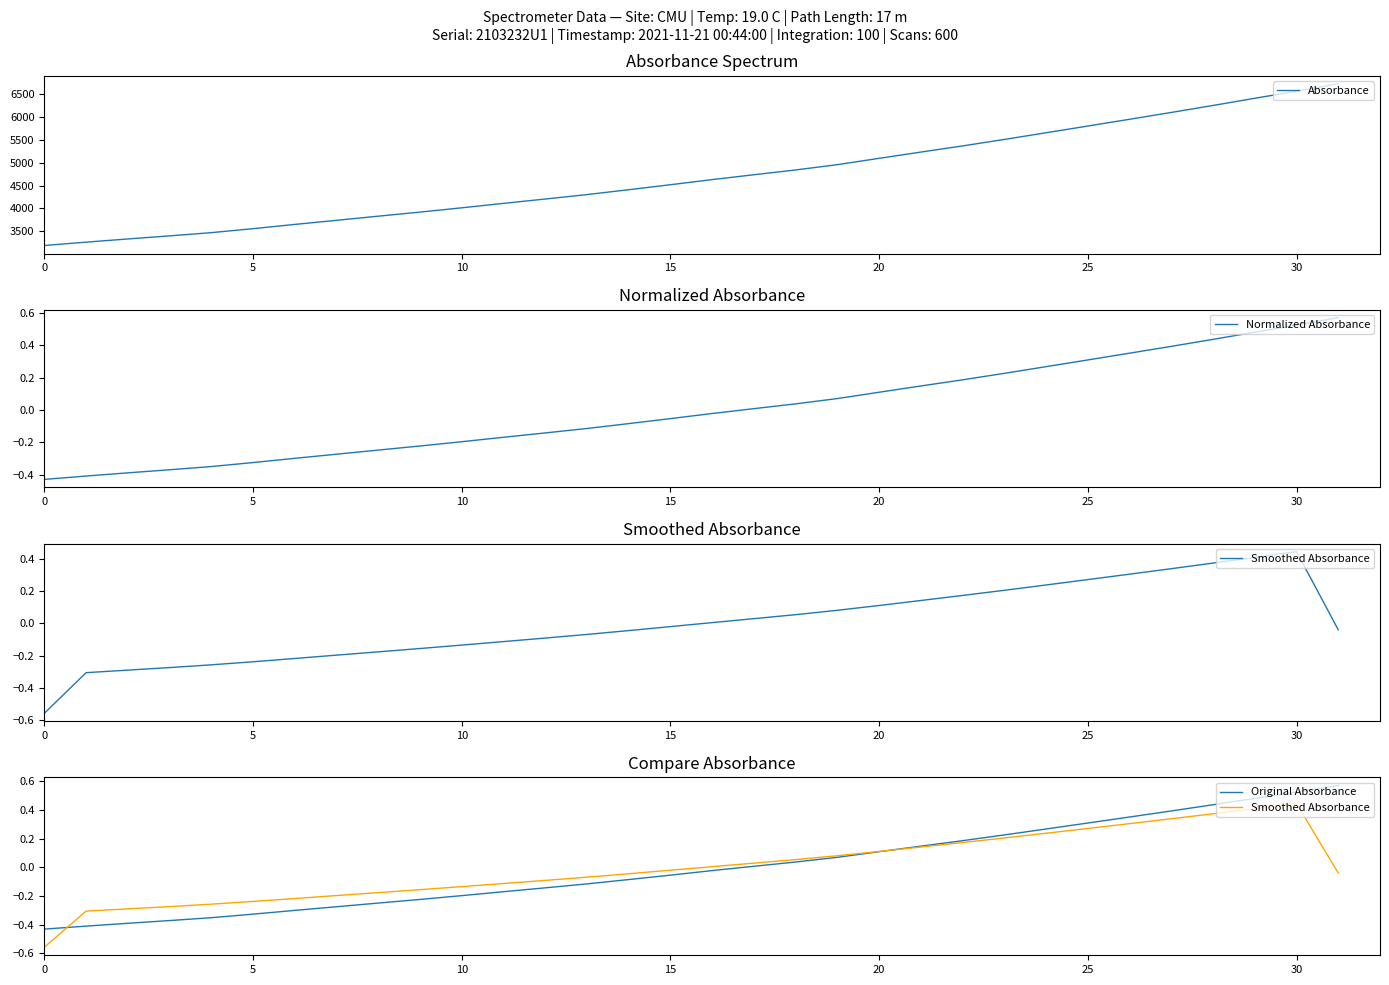

What is the label of the 20th point from the right?

12